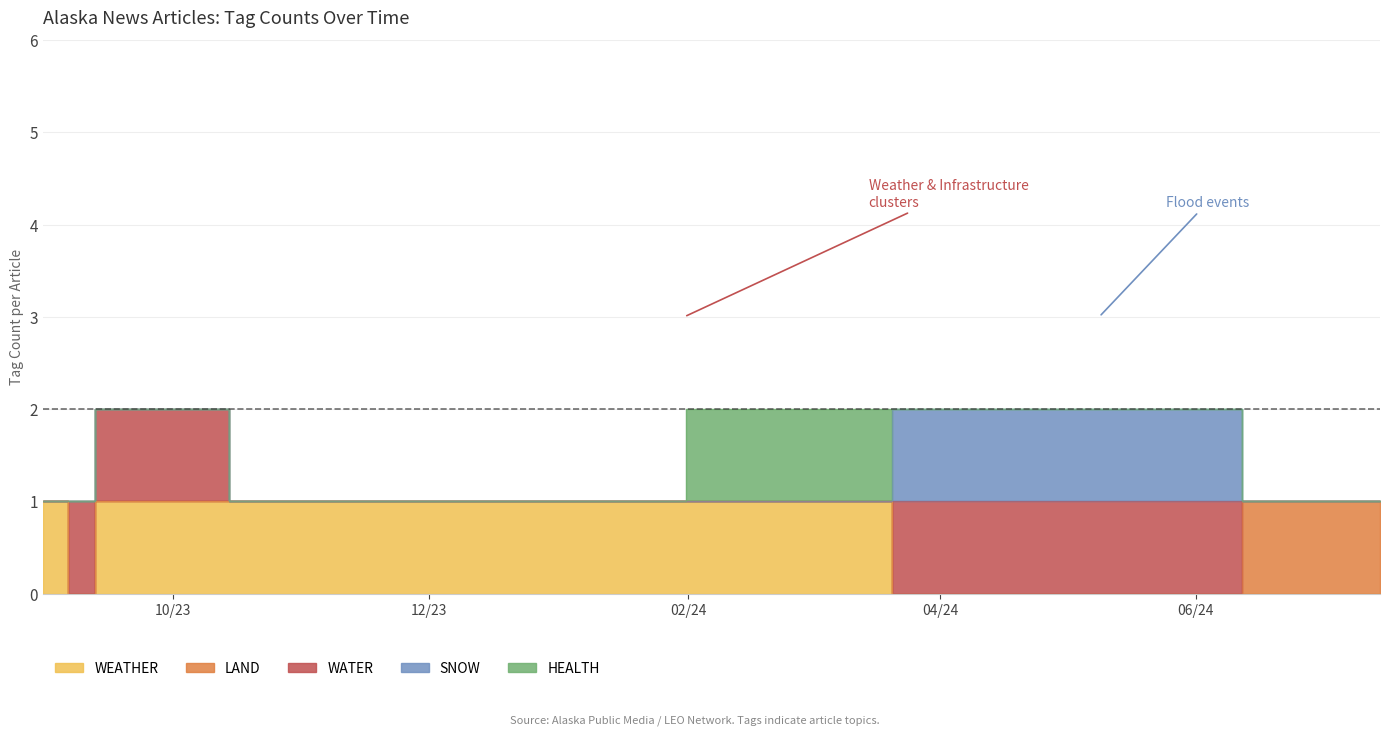

Between 2024-01-09 and 2024-05-08, which series saw the biggest shift?

WEATHER